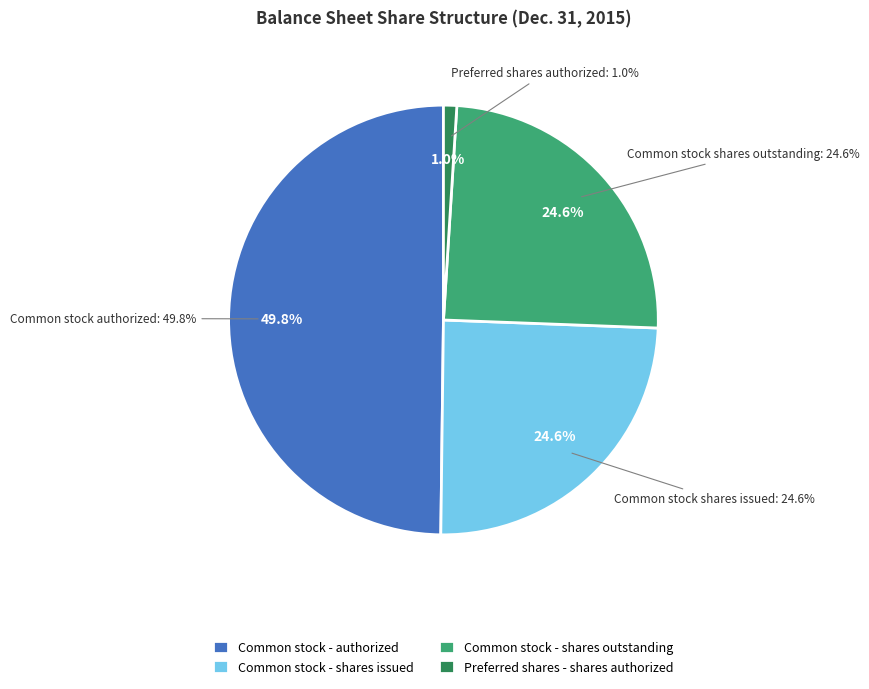

What percentage is the Common stock - authorized slice, to the nearest percent?

50%